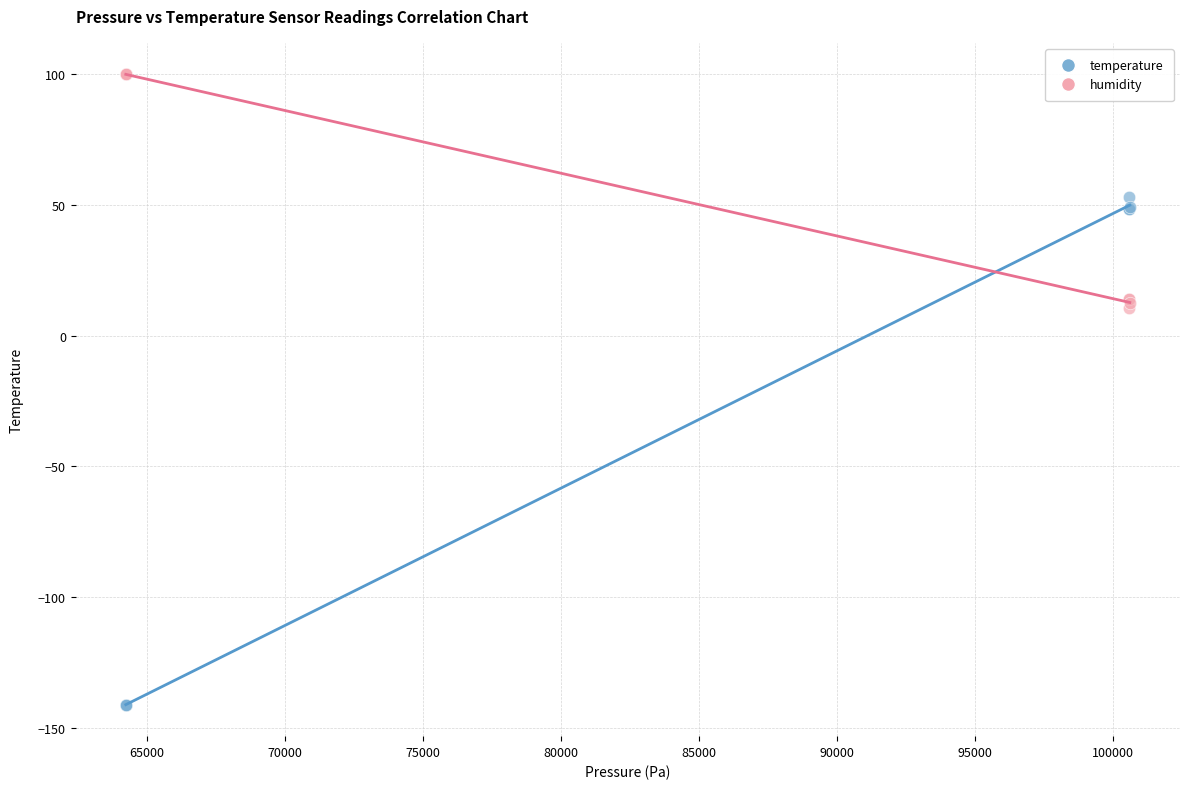

What is the X range (max minus min) for the scatter plot?

36379.2